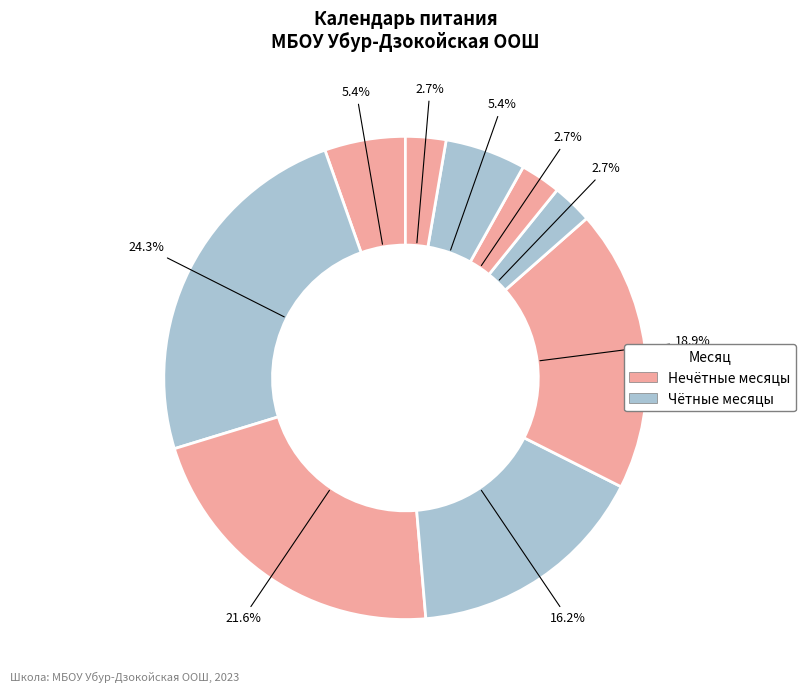

How many slices are in this pie chart?

9